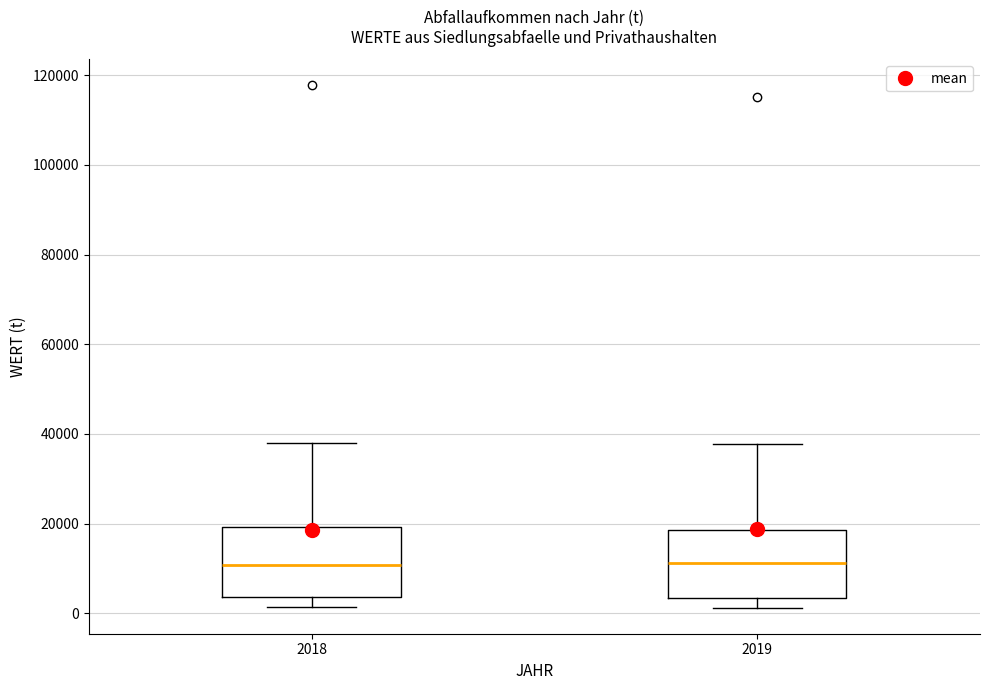

Reading left to right, transcribe this box plot: for each box, give where its median line is, the range the box spans, and where its two whiskers end, as read against the y-axis. The values are not printed on the chart, so give them approximately, as read against the axis.

2018: median 10000, box 4000 to 20000, whiskers 2000 to 38000
2019: median 12000, box 4000 to 18000, whiskers 2000 to 38000